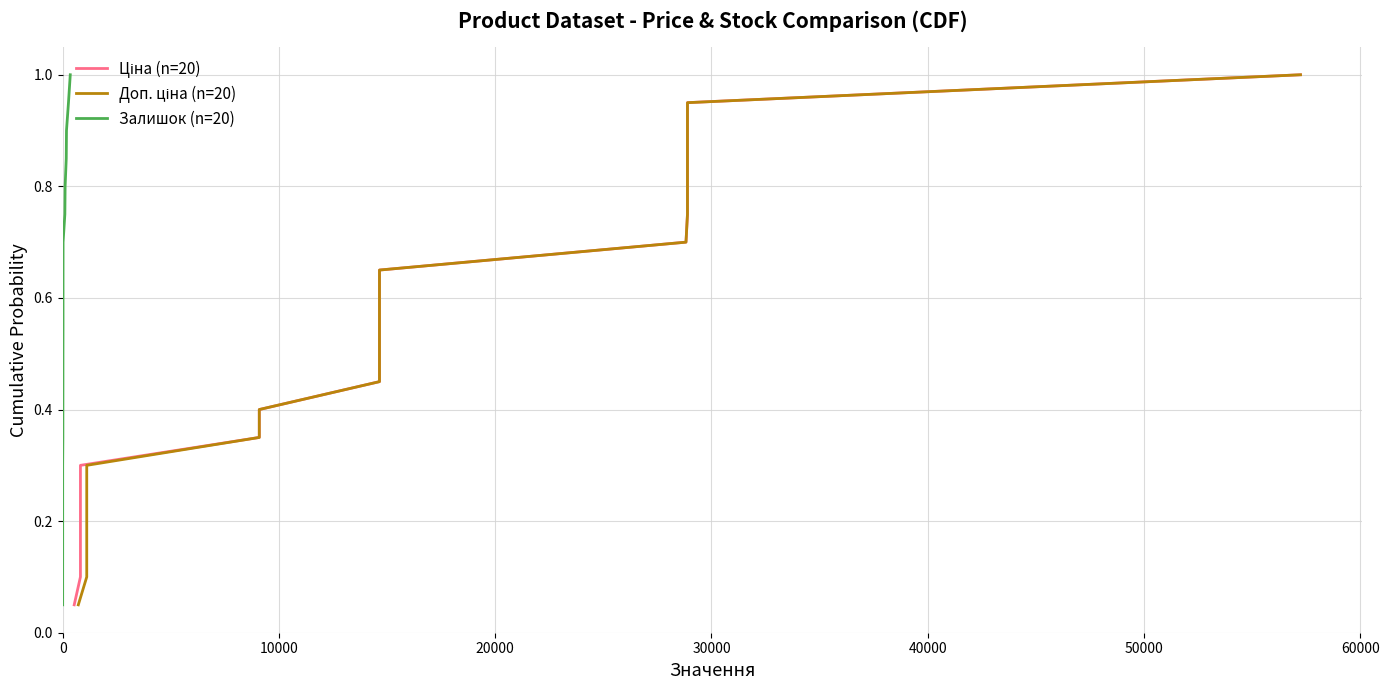

Which series has the widest spread of values?

Ціна (n=20)